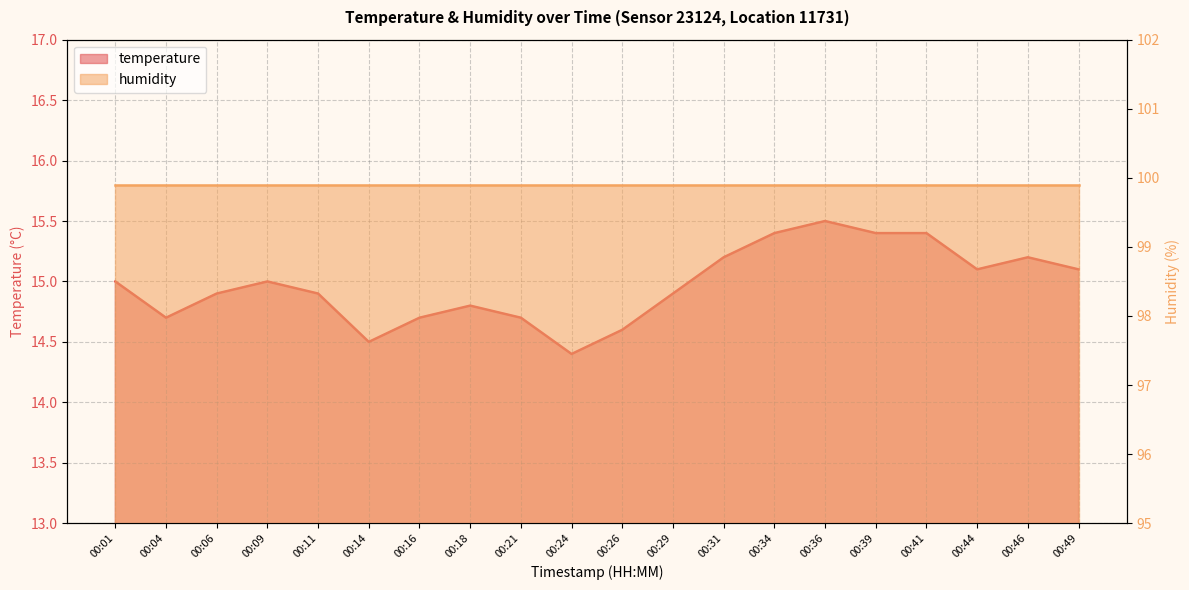

At which label does temperature first exceed 15?

00:31